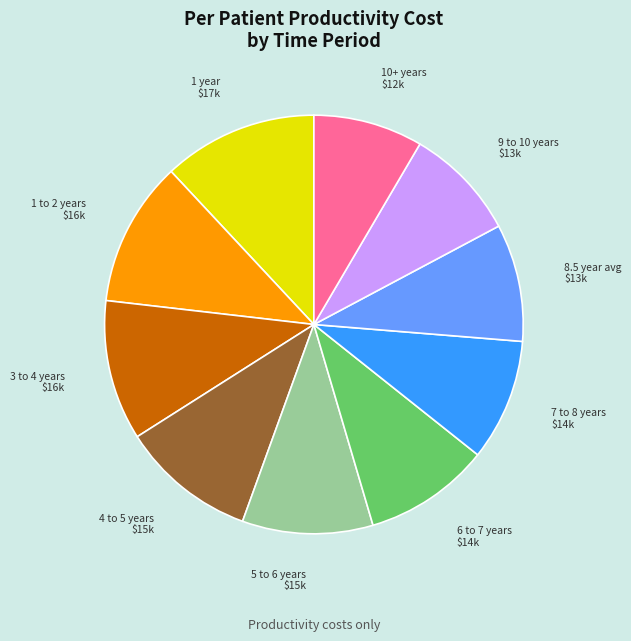

What is the largest slice in the pie chart?

1 year